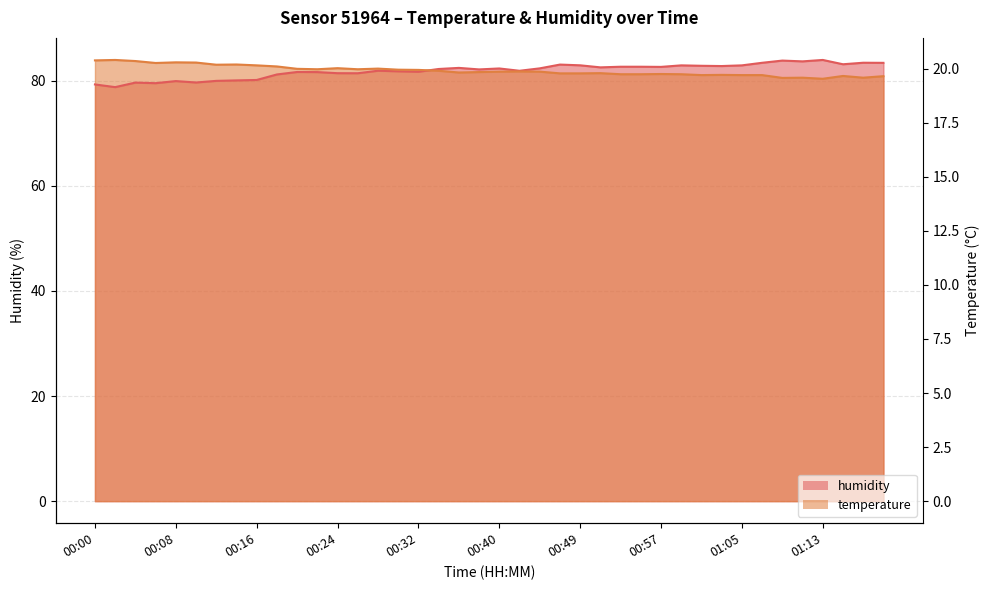

What is the maximum value shown in the chart?

83.9